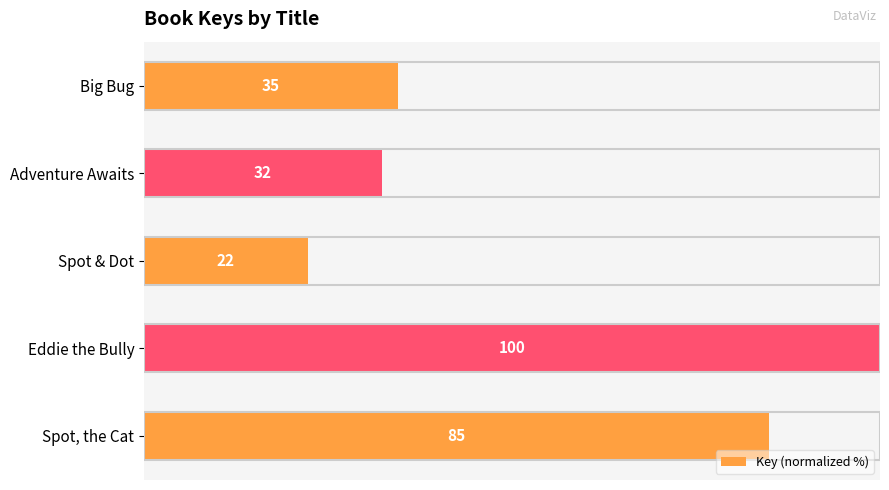

Are the bars horizontal?

Yes